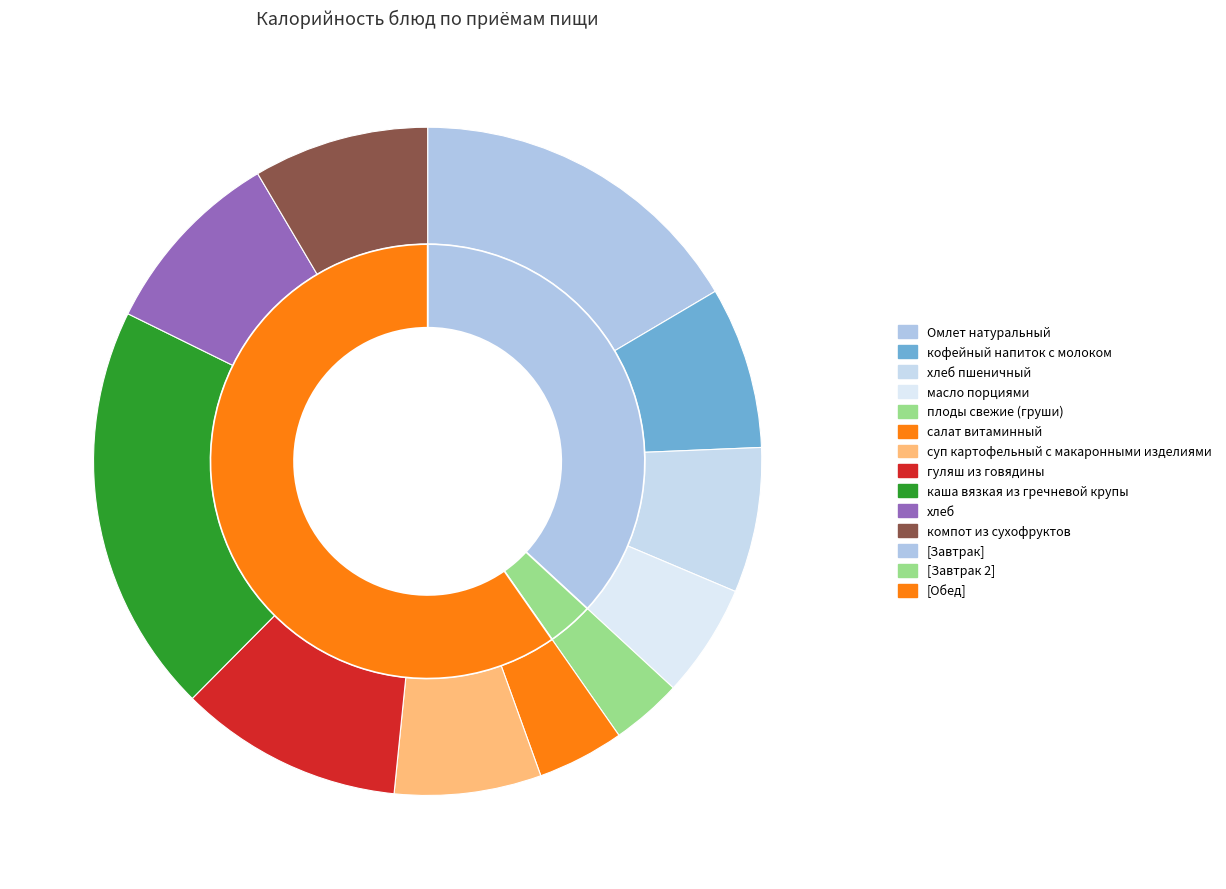

True or false: Омлет натуральный accounts for 17% of the total.

True